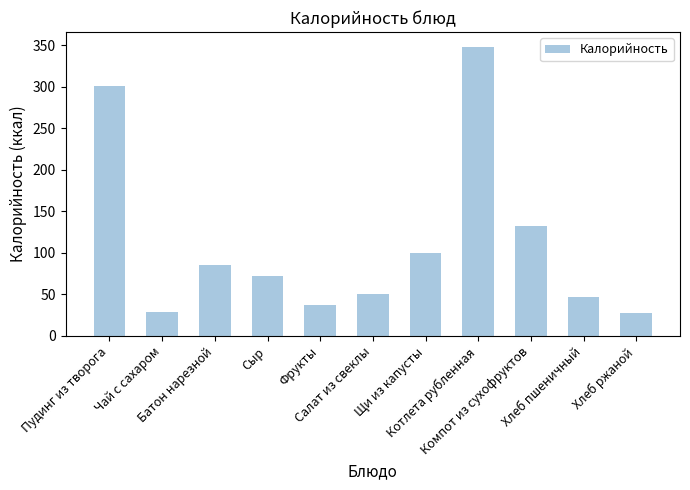

Approximately how many times larger is the value at Пудинг из творога compared to Батон нарезной?

3.5